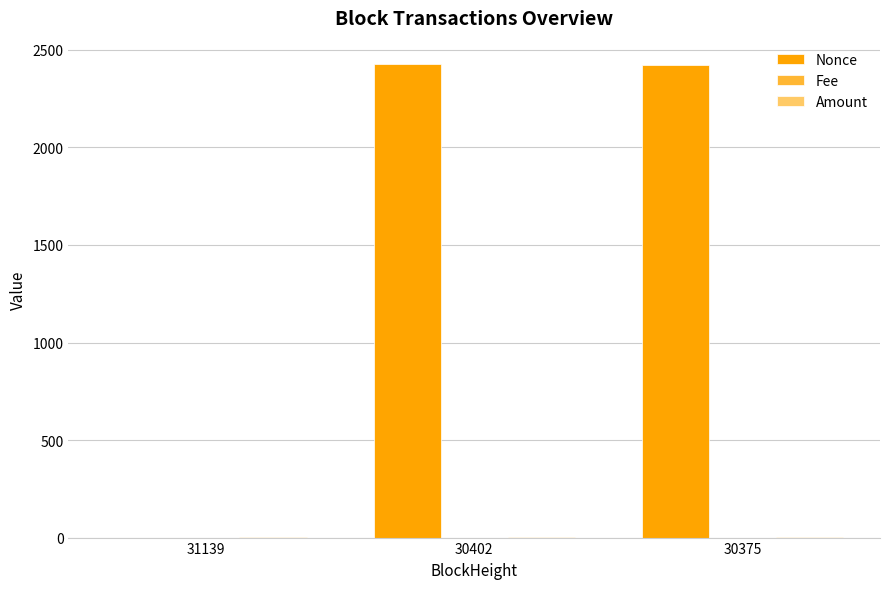

Which series changed the most between 31139 and 30375?

Nonce